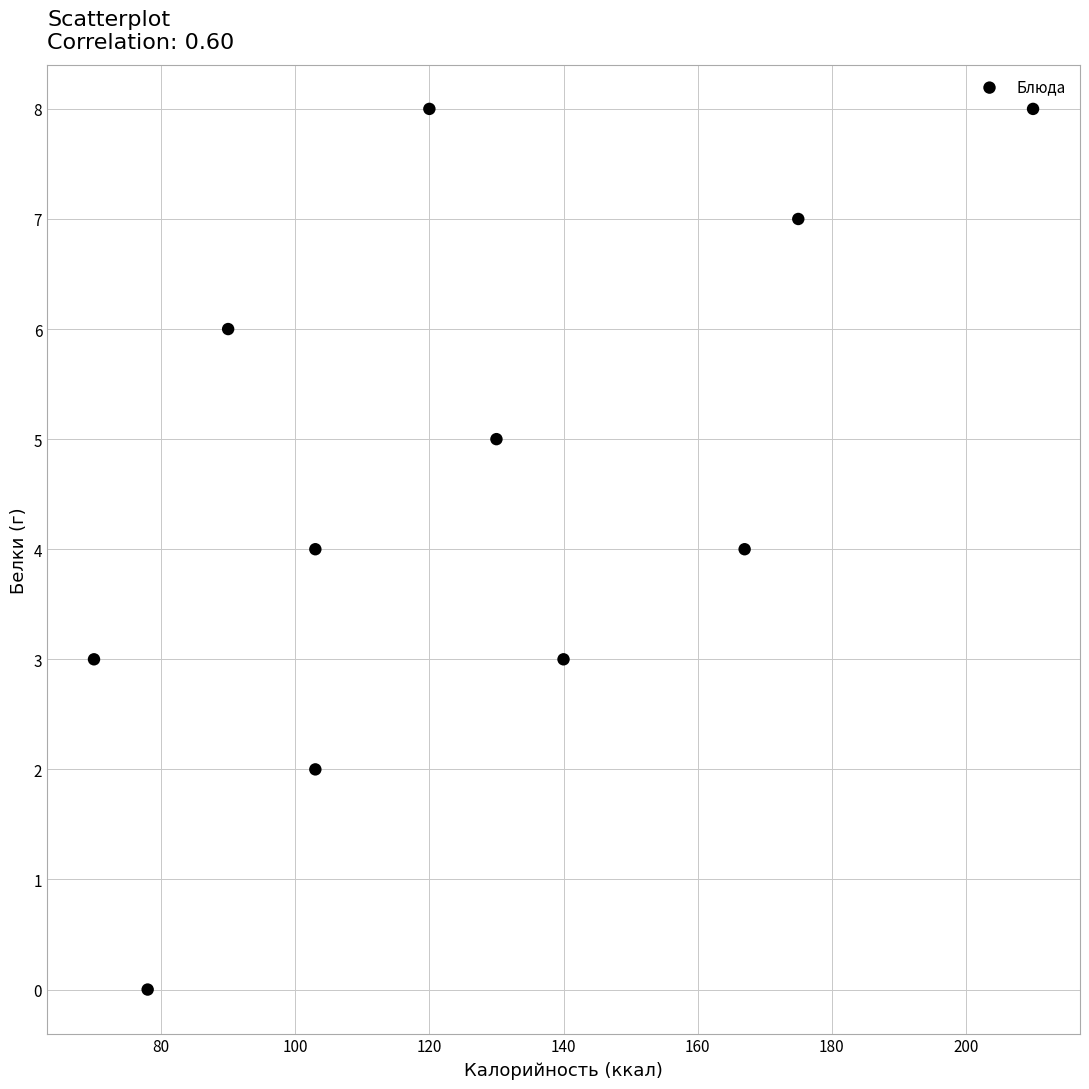

What is the average Y value?

5